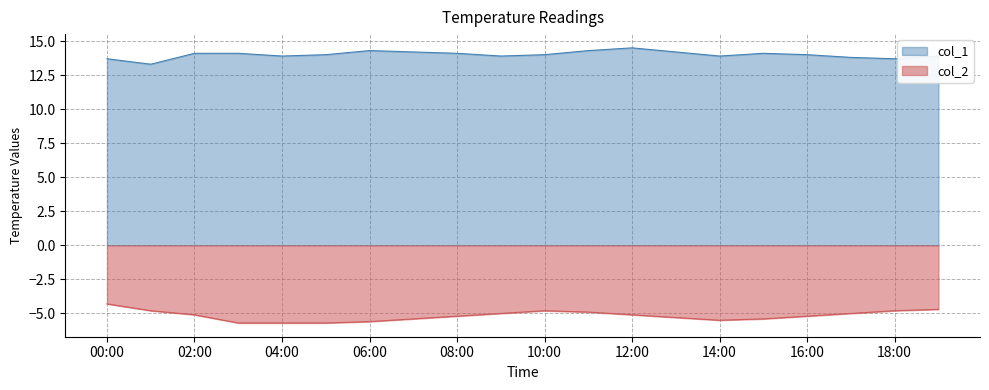

What is the spread (max minus min) of values at 00:00?

18.0